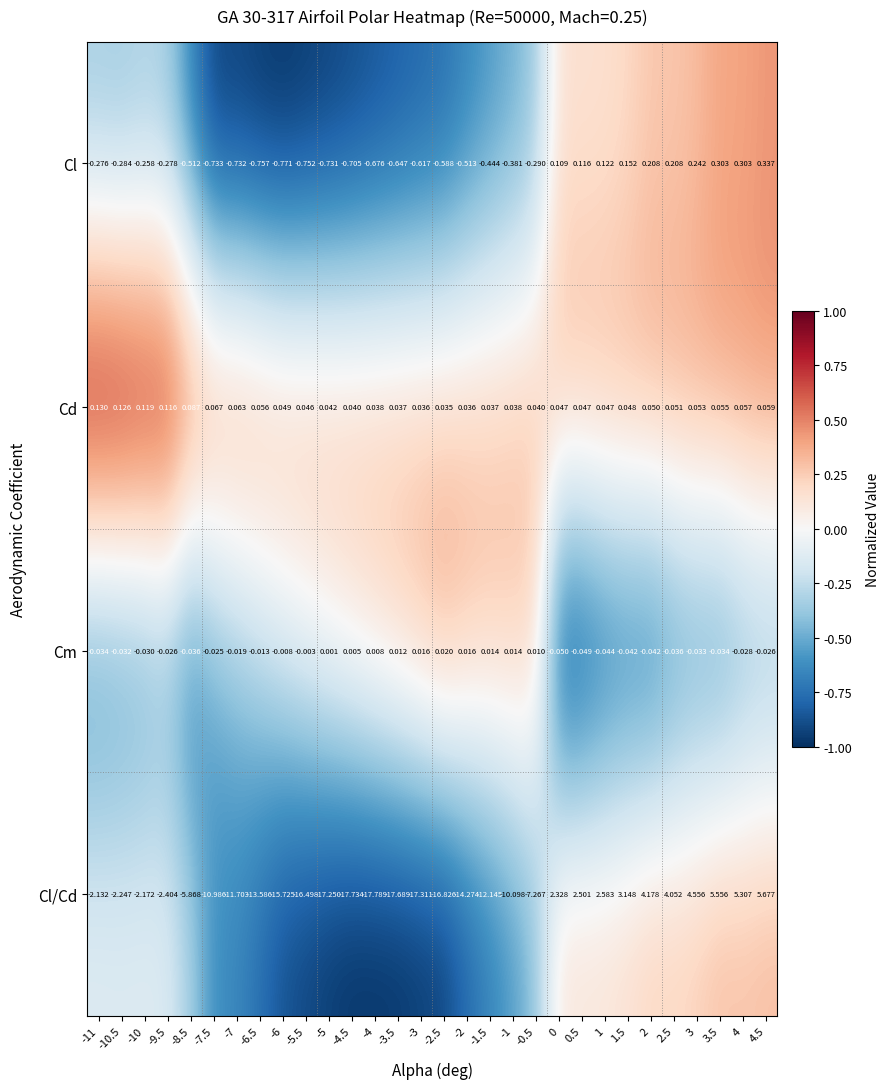

Is the value of Cd at 2 greater than the value of Cl at 1.5?

No